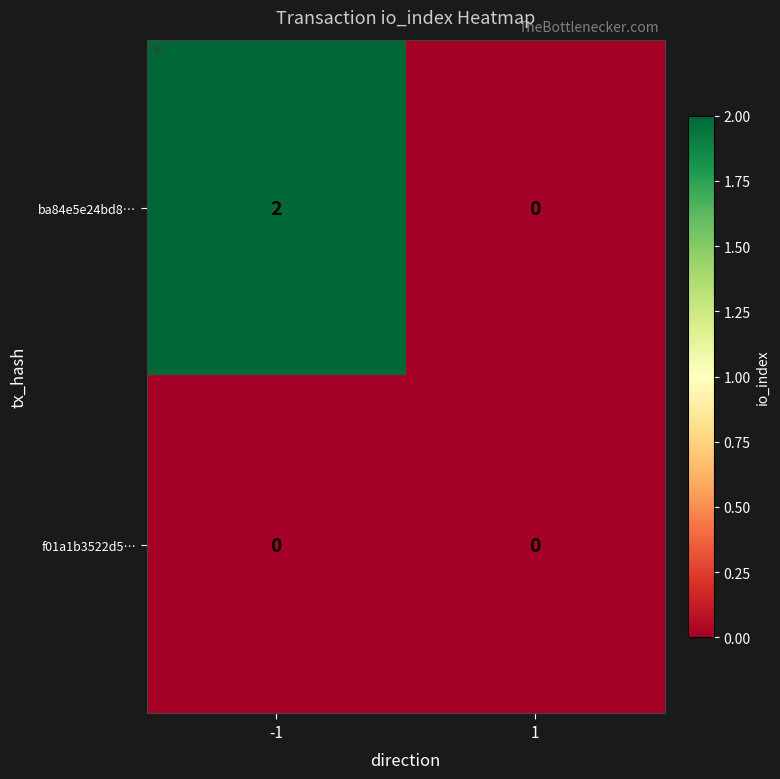

Between -1 and 1, which series saw the biggest shift?

ba84e5e24bd8…